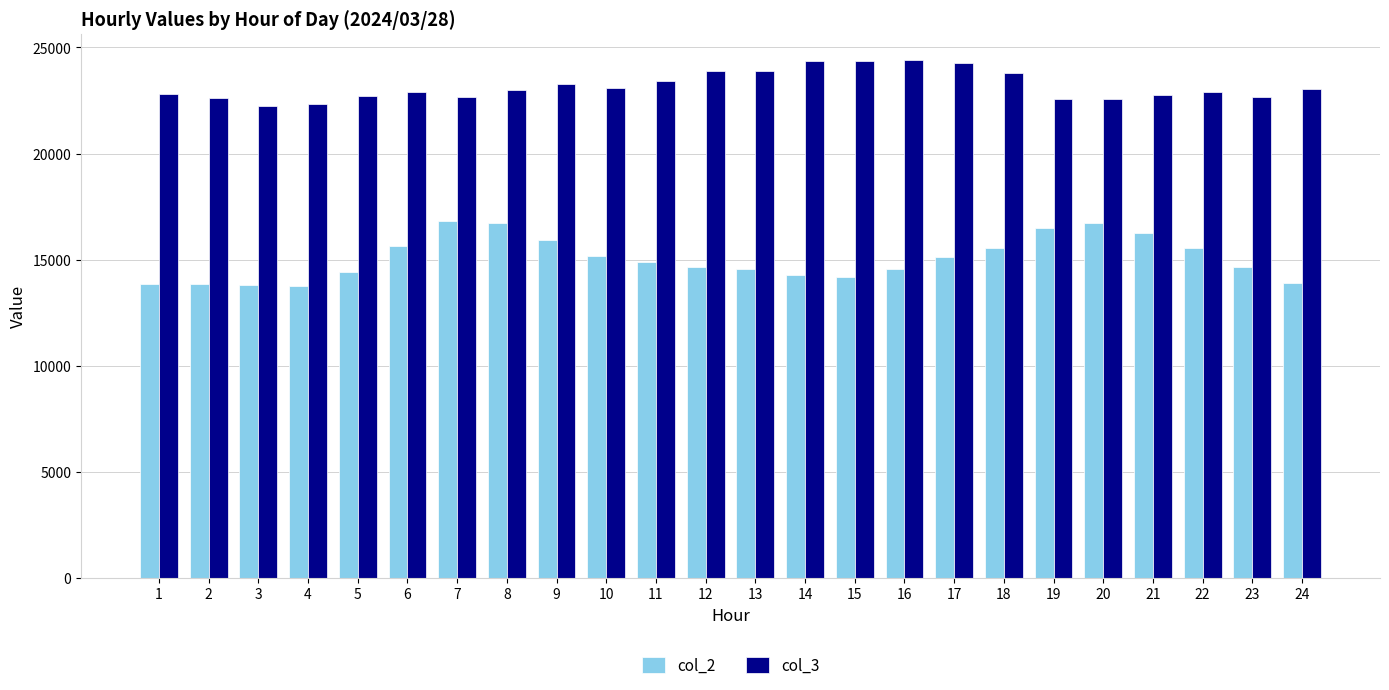

What is the smallest value displayed?

13773